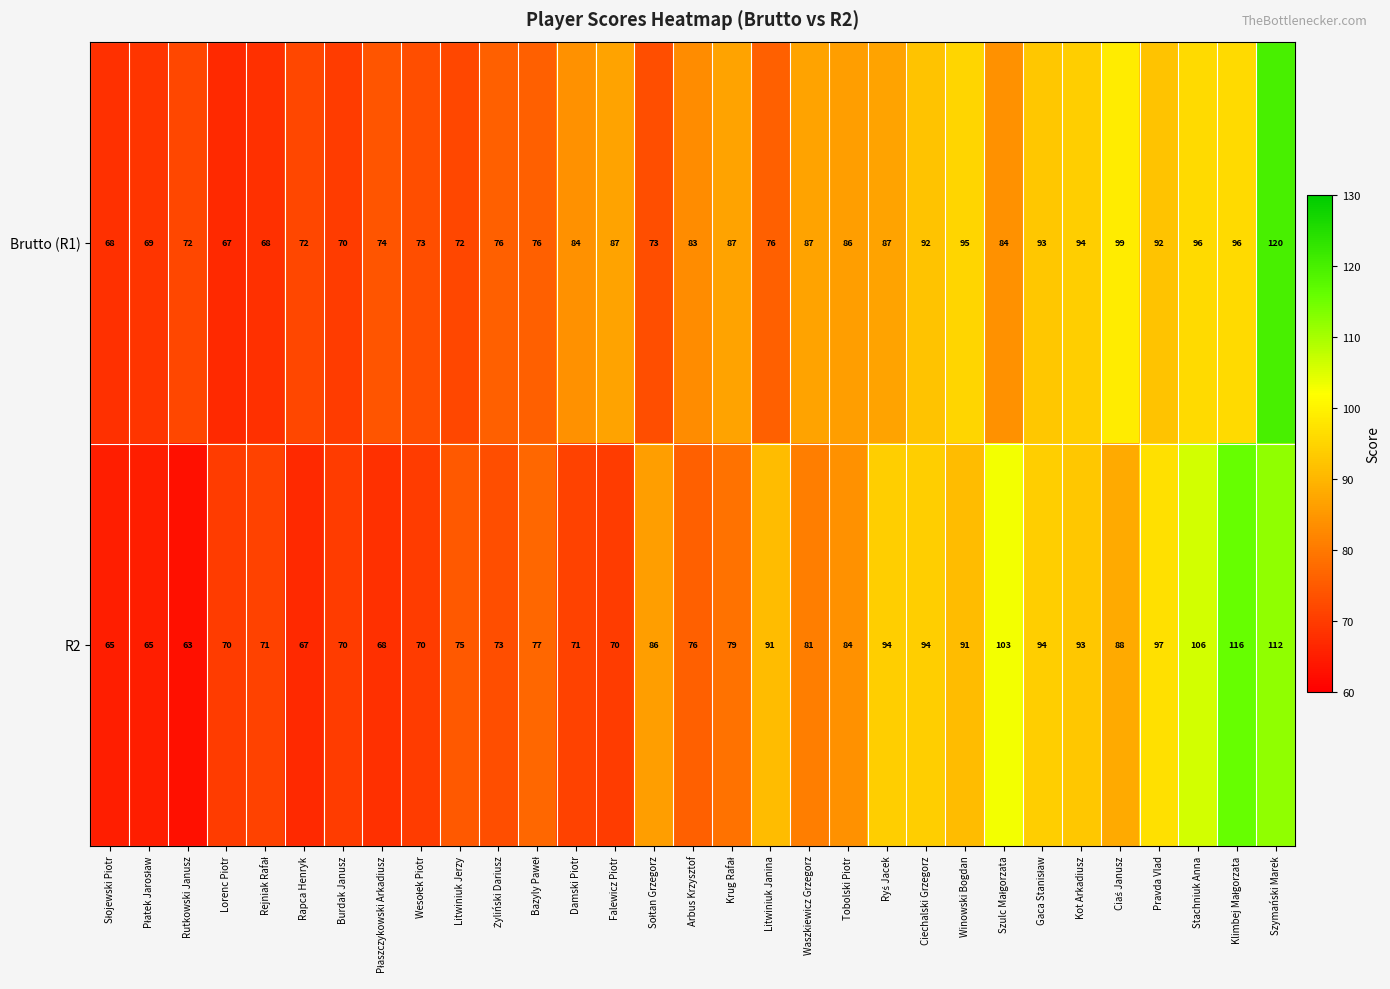

The value of R2 at Damski Piotr is 47. True or false?

False